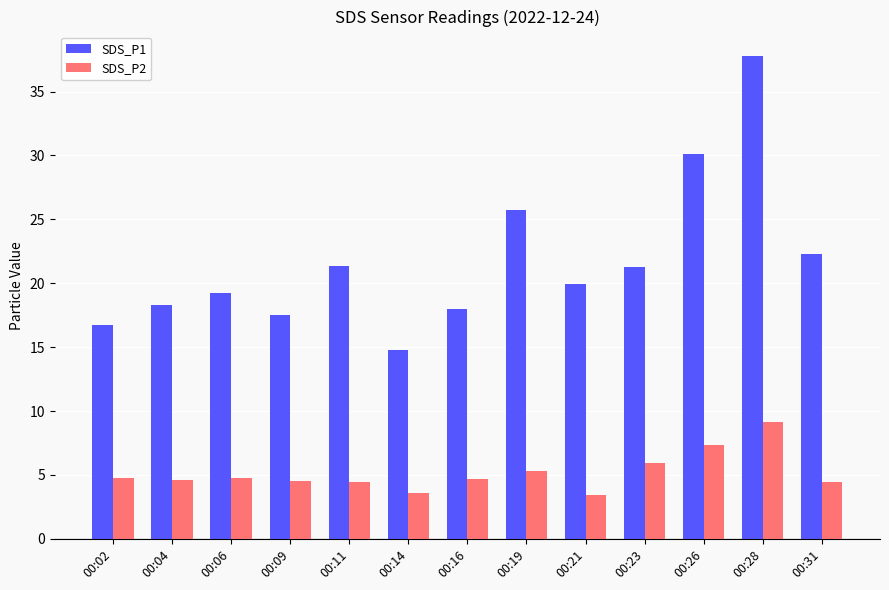

What is the maximum value for SDS_P2?

9.2